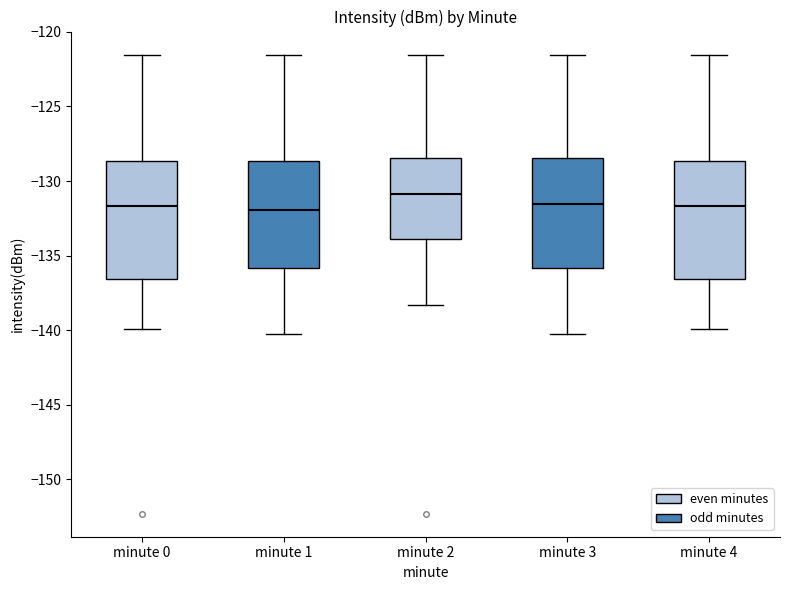

Where does the median line of the box for minute 4 sit on the y-axis? The values are not printed on the chart, so give them approximately, as read against the axis.

-131.5